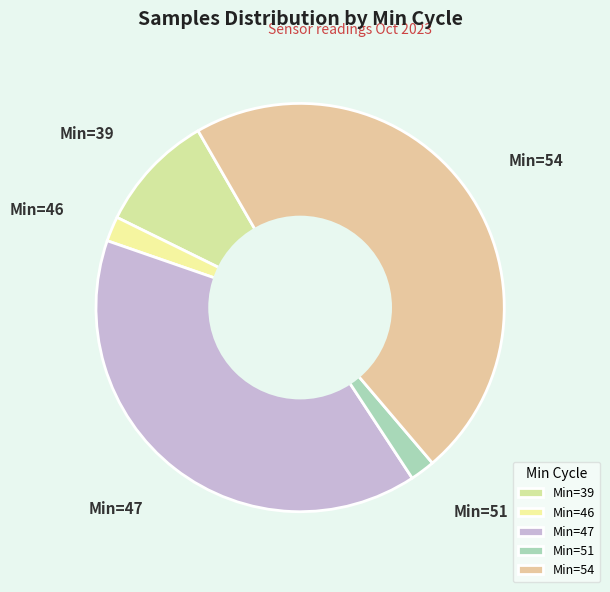

What is the largest slice in the pie chart?

Min=54